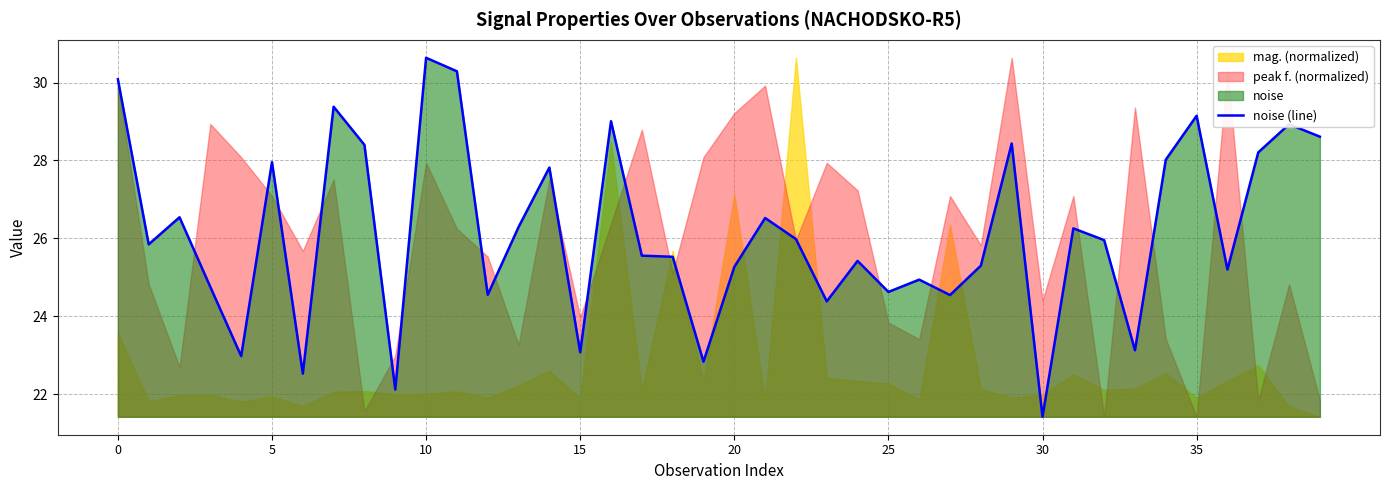

What is the greatest value displayed?

30.6